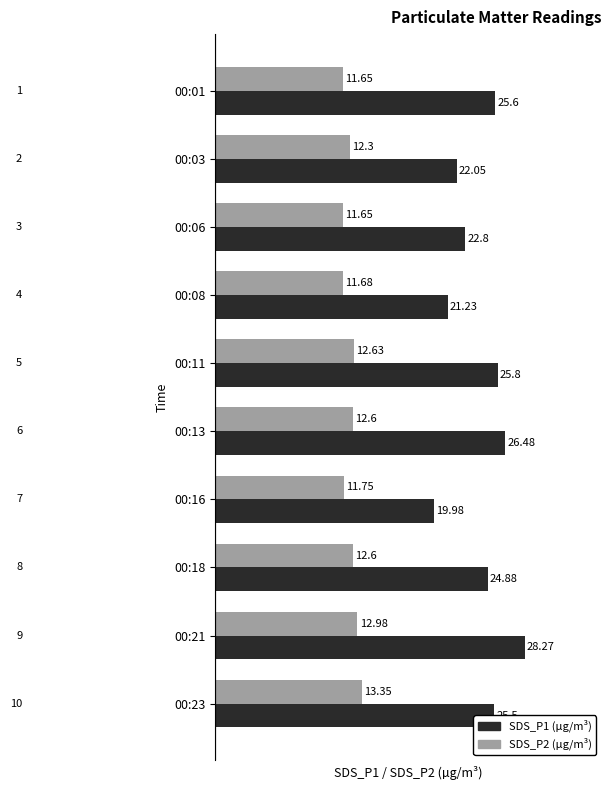

What is the average value of the SDS_P1 (µg/m³) series?

24.3